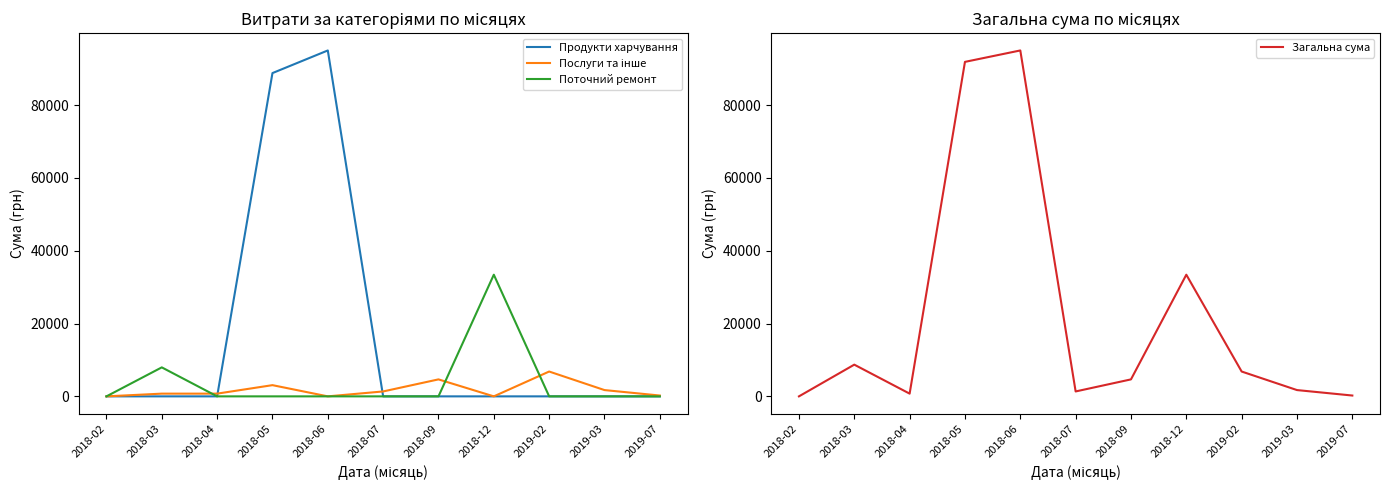

What is the greatest value displayed?

95041.1